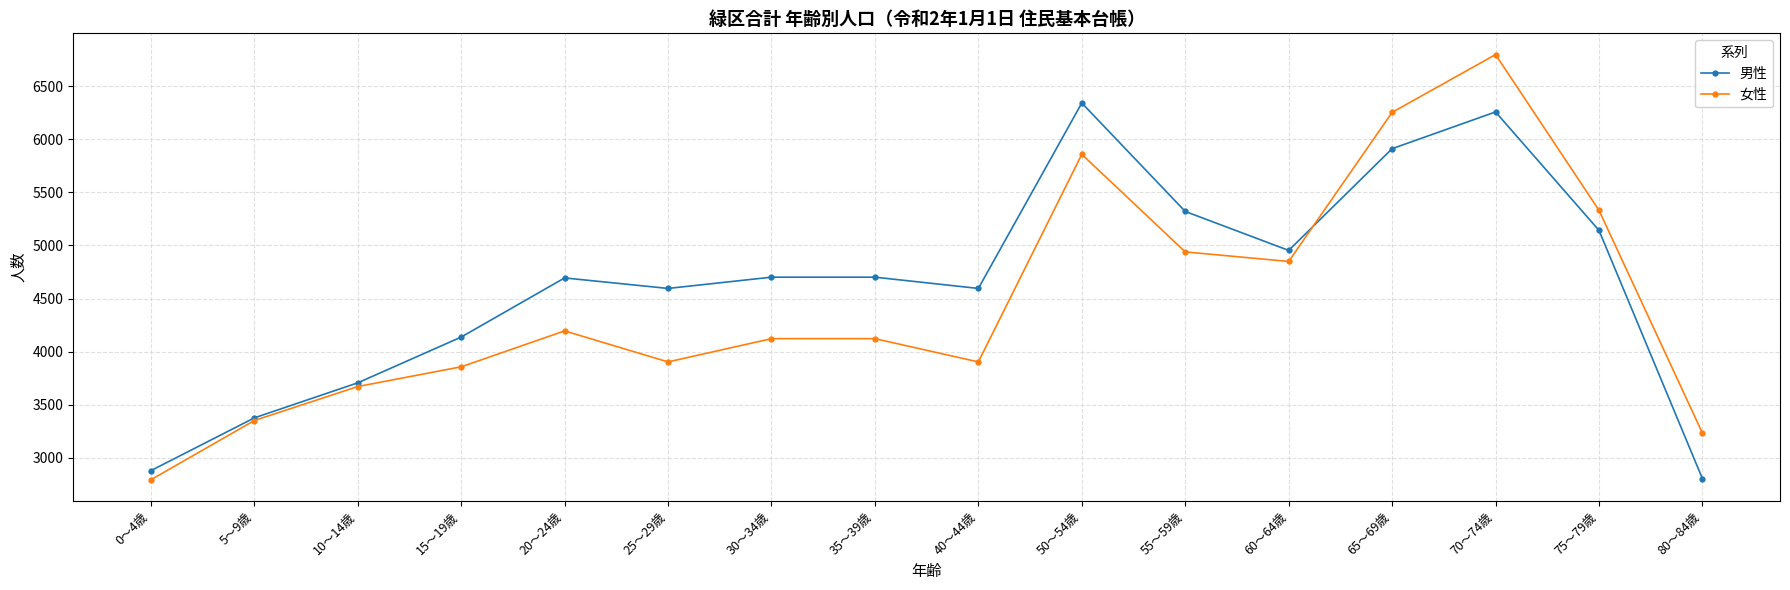

How many lines are shown in the chart?

2